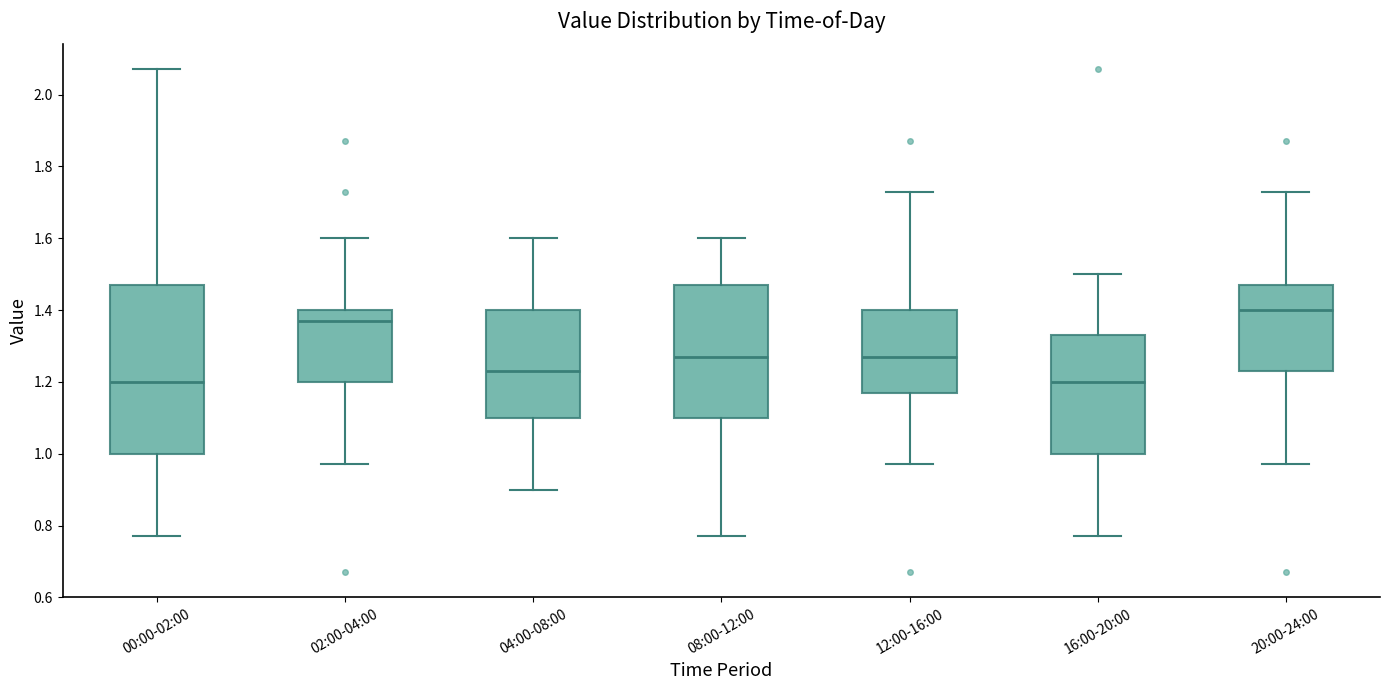

Which box's median line is the highest?

20:00-24:00